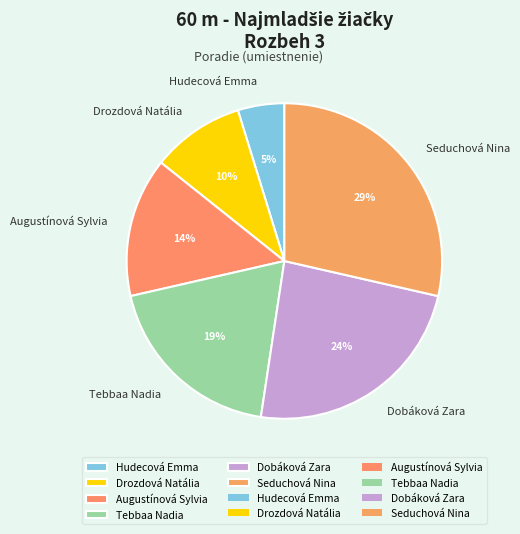

To the nearest percent, what is the difference between the Hudecová Emma and Drozdová Natália slice percentages?

5%